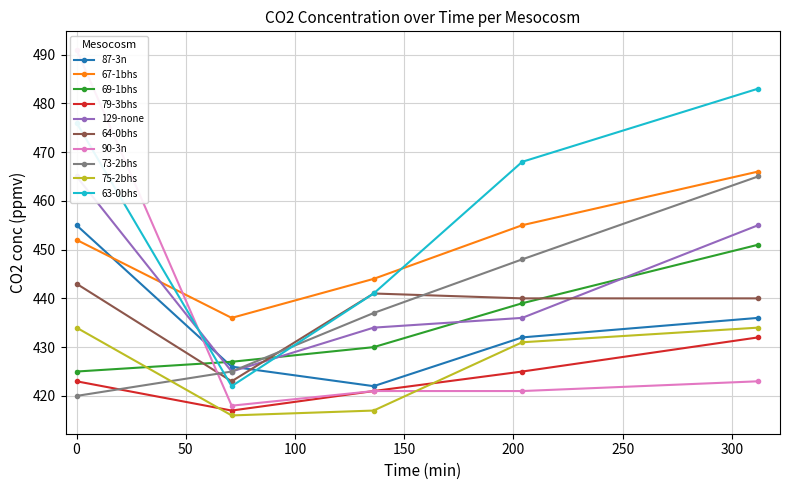

True or false: 67-1bhs has more than 0 points higher than both neighbors.

False